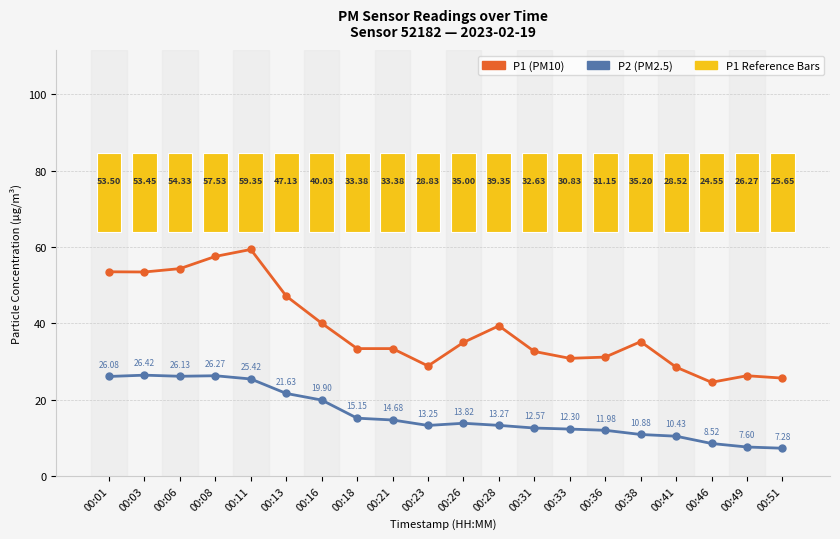

Reading left to right, list all the values displayed in this chart.

P1 (PM10): 00:01=53.5	00:03=53.5	00:06=54.3	00:08=57.5	00:11=59.4	00:13=47.1	00:16=40.0	00:18=33.4	00:21=33.4	00:23=28.8	00:26=35.0	00:28=39.4	00:31=32.6	00:33=30.8	00:36=31.1	00:38=35.2	00:41=28.5	00:46=24.6	00:49=26.3	00:51=25.6
P2 (PM2.5): 00:01=26.1	00:03=26.4	00:06=26.1	00:08=26.3	00:11=25.4	00:13=21.6	00:16=19.9	00:18=15.2	00:21=14.7	00:23=13.2	00:26=13.8	00:28=13.3	00:31=12.6	00:33=12.3	00:36=12.0	00:38=10.9	00:41=10.4	00:46=8.5	00:49=7.6	00:51=7.3